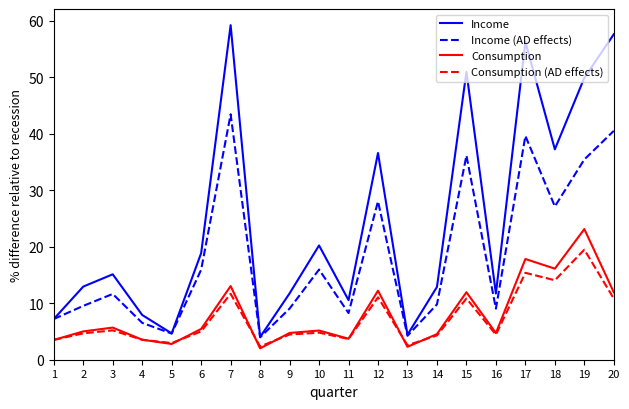

Which series has the widest spread of values?

Income